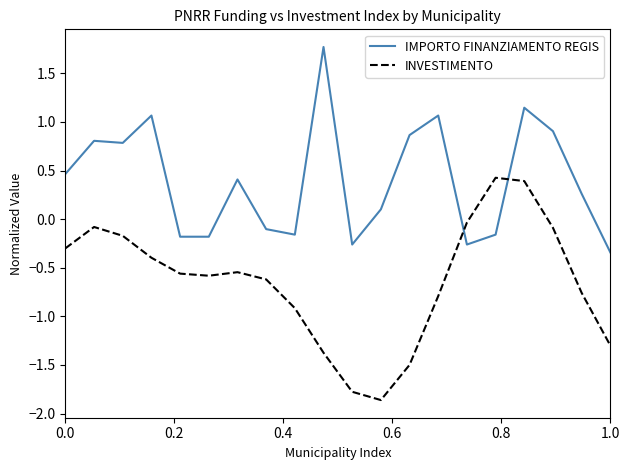

What is the maximum value shown in the chart?

1.8